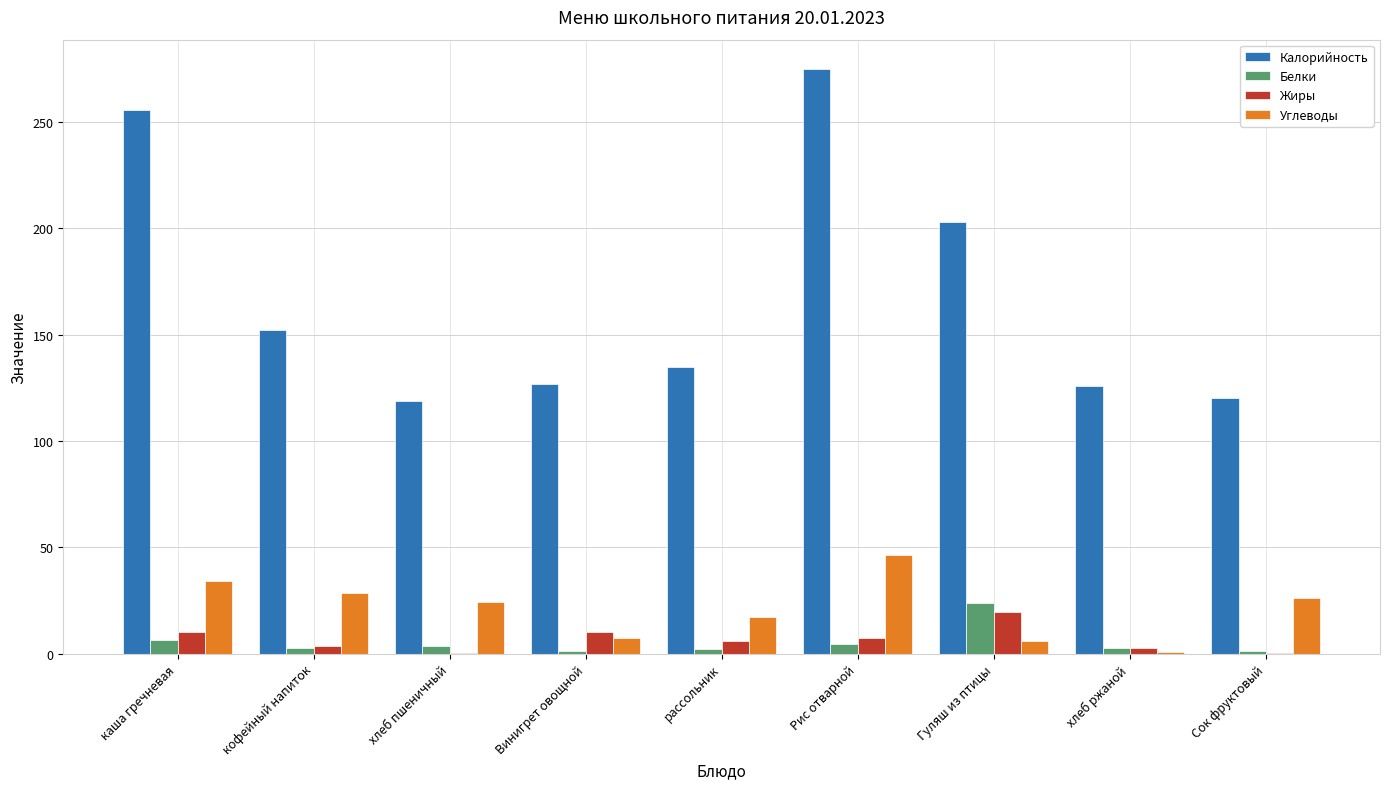

Which category has the highest value across all series?

Рис отварной